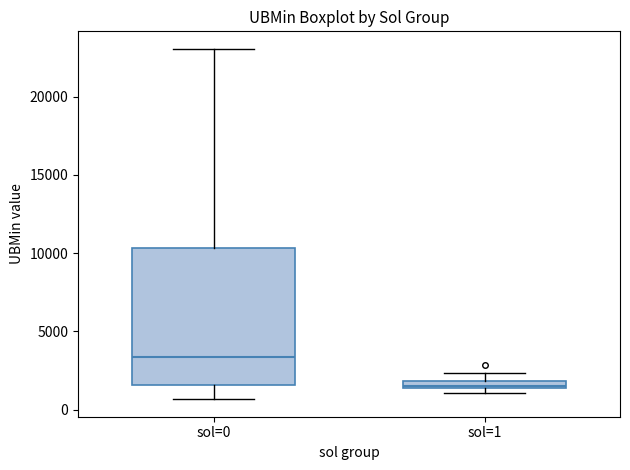

Which box is the tallest, from its lower edge to its upper edge?

sol=0